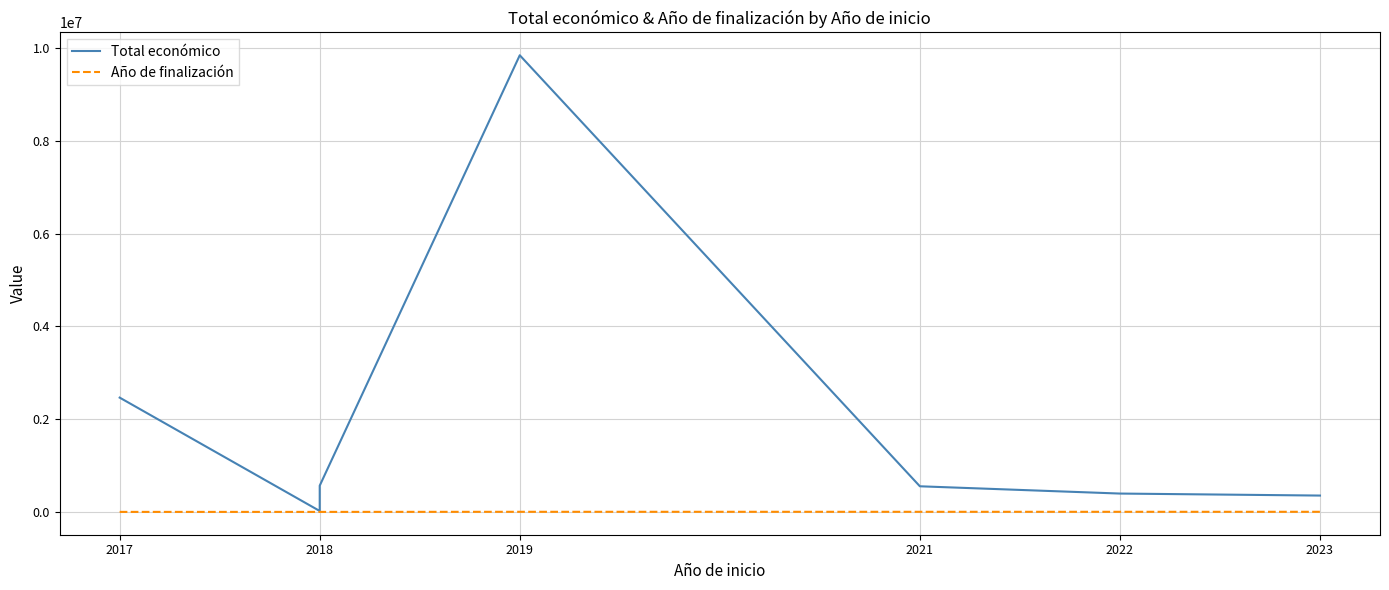

At which label does Total económico first exceed 552147?

2017